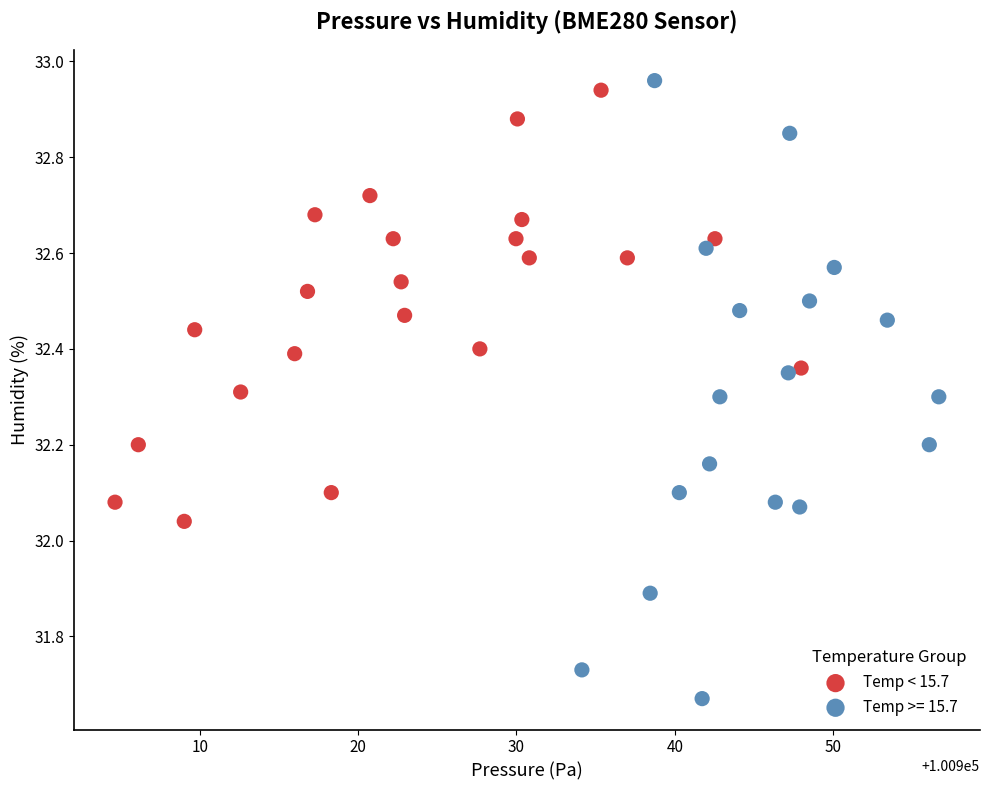

Which series has the largest Y range (max minus min)?

Temp >= 15.7